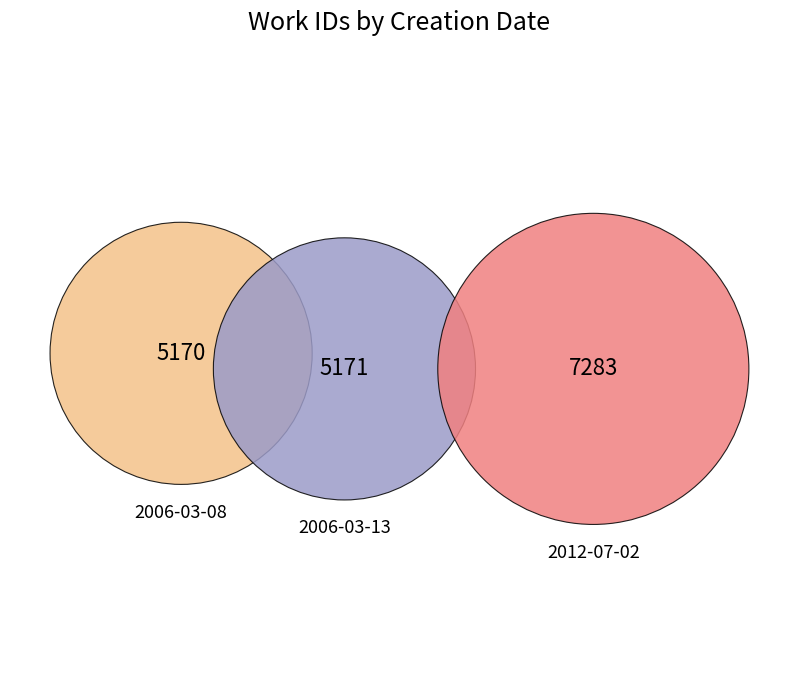

Count the number of slices in the pie.

3